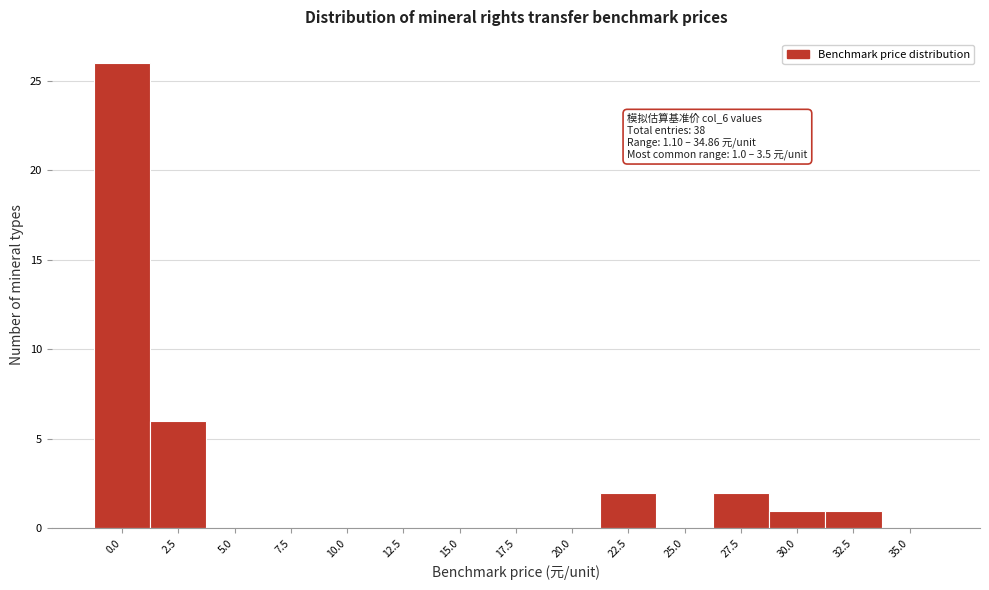

Reading left to right, extract all data points from this chart.

0.0=26	2.5=6	5.0=0	7.5=0	10.0=0	12.5=0	15.0=0	17.5=0	20.0=0	22.5=2	25.0=0	27.5=2	30.0=1	32.5=1	35.0=0